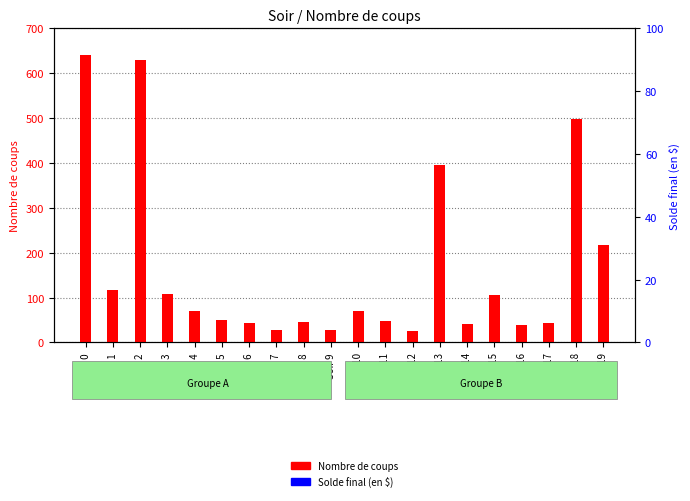

What is the value of the Nombre de coups bar at the 13th from the left?

26